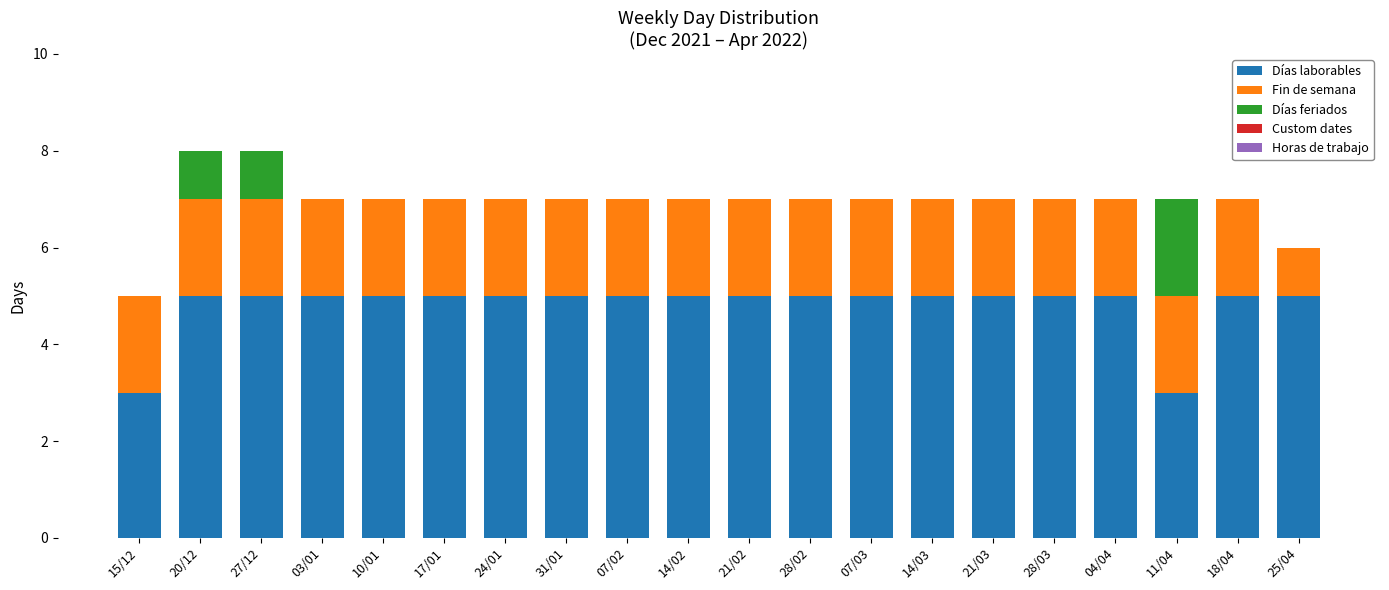

What is the maximum value for Días laborables?

5